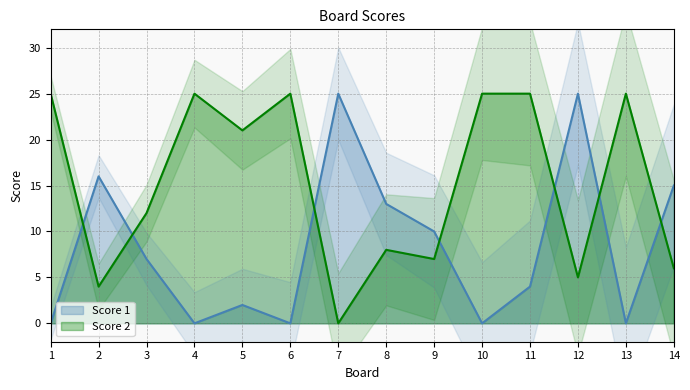

How many distinct data groups are displayed?

2